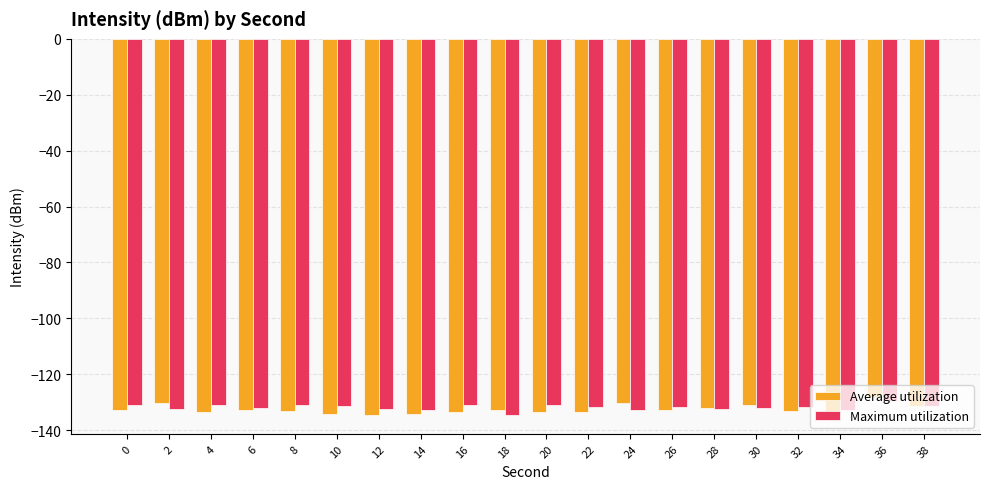

What is the difference between the Average utilization values at 36 and 22?

5.0